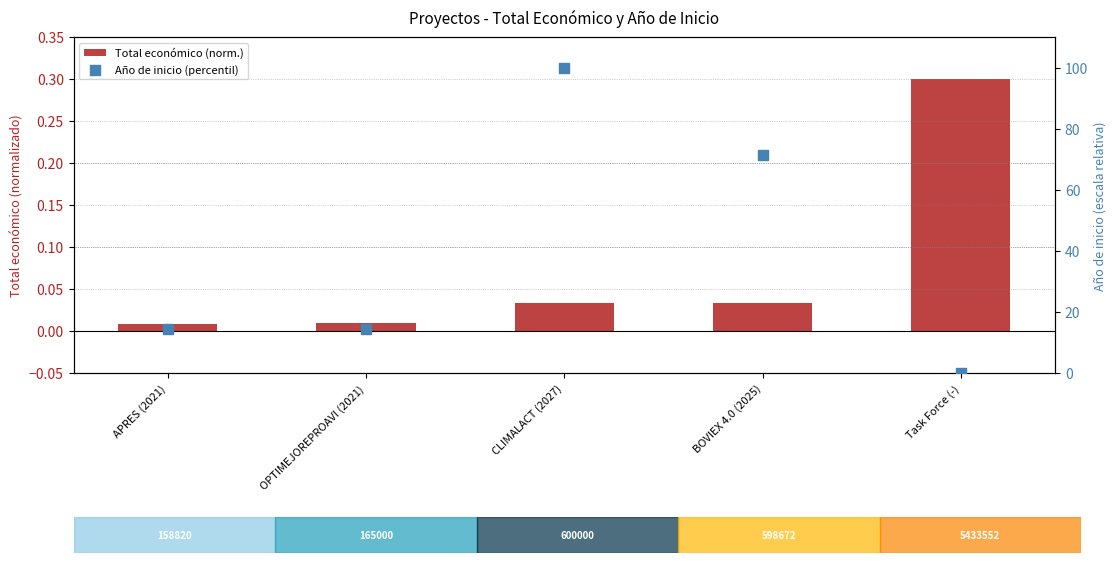

Which series has the largest total across all categories?

Año de inicio (percentil)